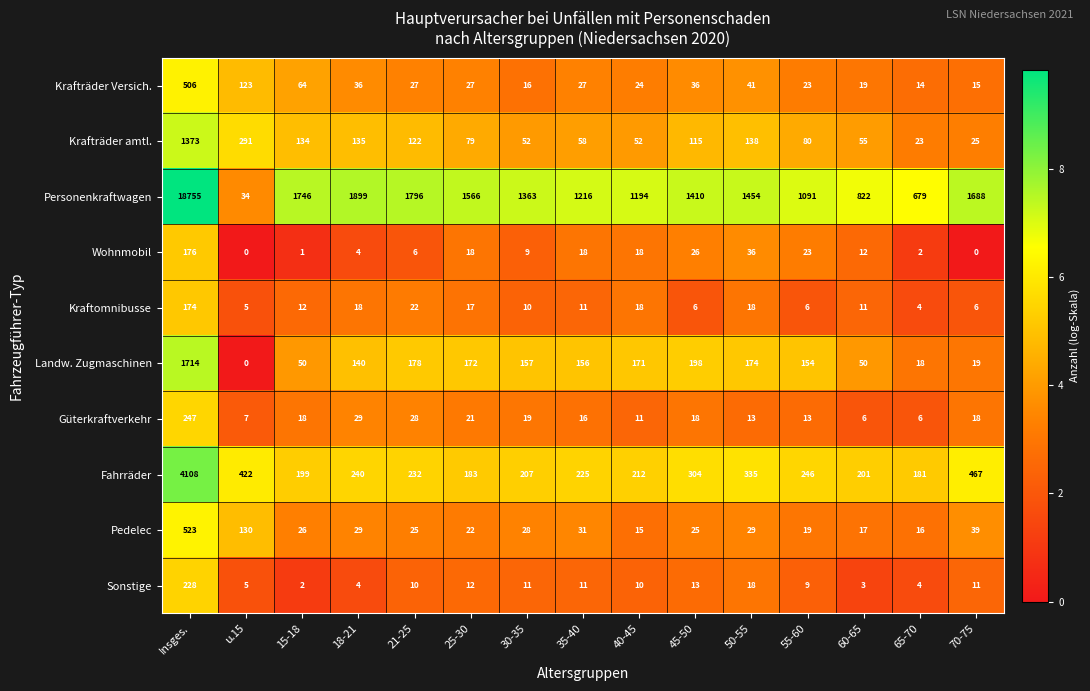

What is the greatest value displayed?

18755